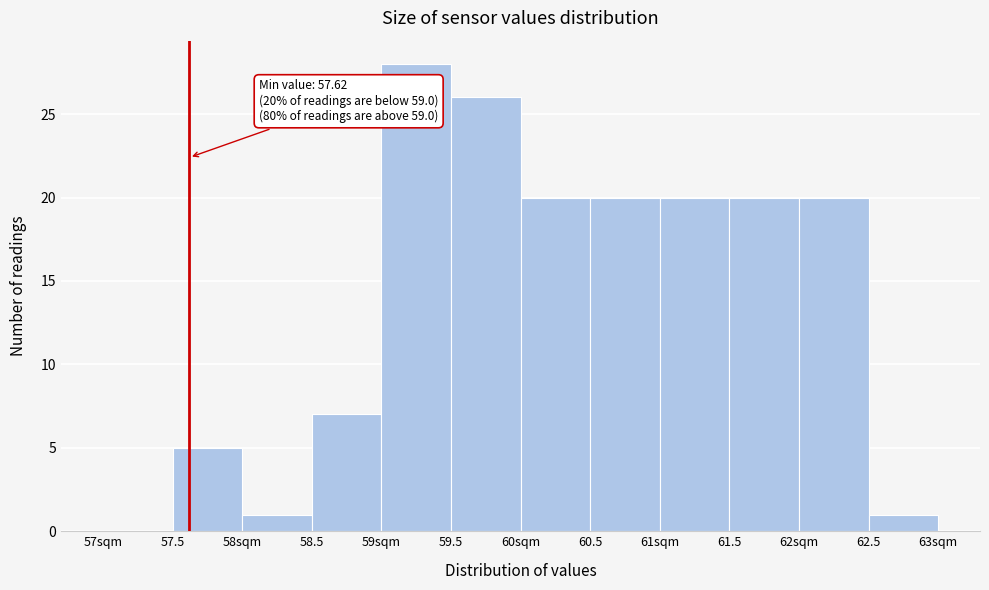

Reading left to right, transcribe all the data shown in this chart.

57sqm=0	57.5=5	58sqm=1	58.5=7	59sqm=28	59.5=26	60sqm=20	60.5=20	61sqm=20	61.5=20	62sqm=20	62.5=1